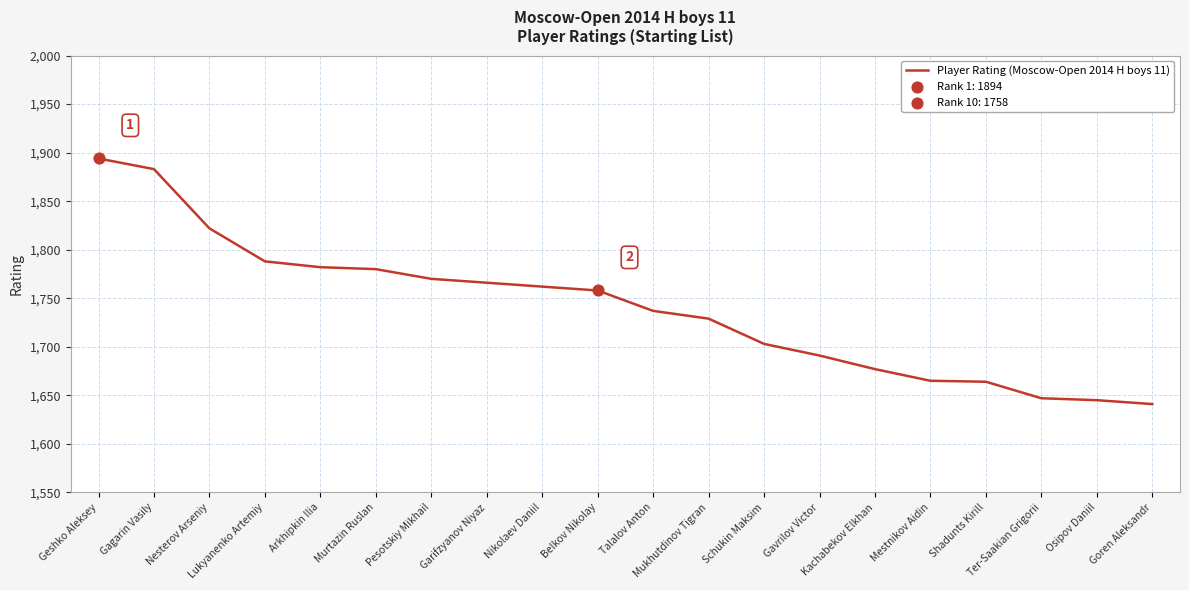

Which has a higher value, Goren Aleksandr or Geshko Aleksey?

Geshko Aleksey